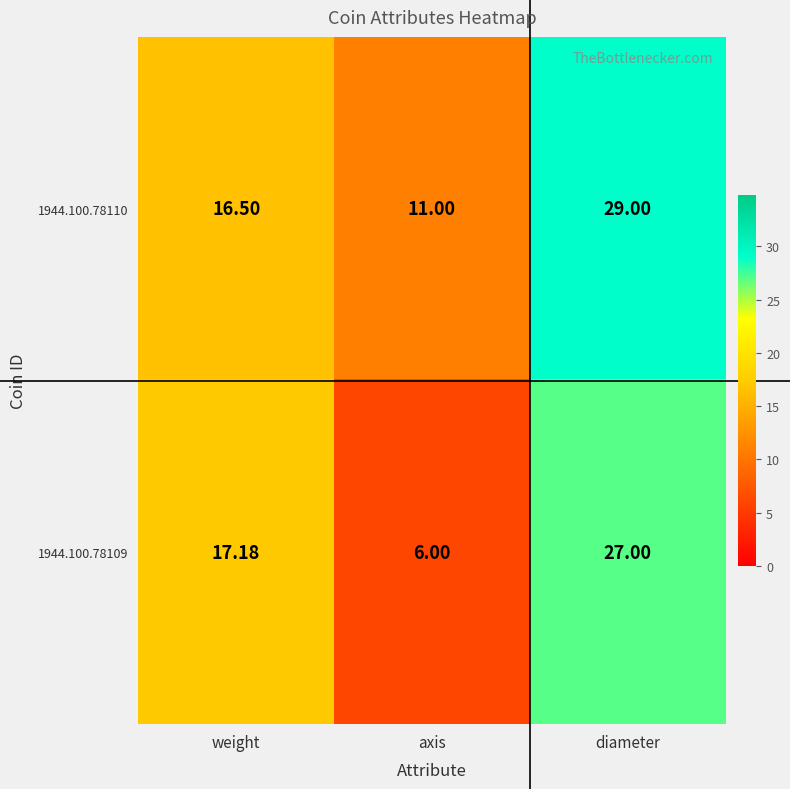

Which category has the highest value across all series?

diameter